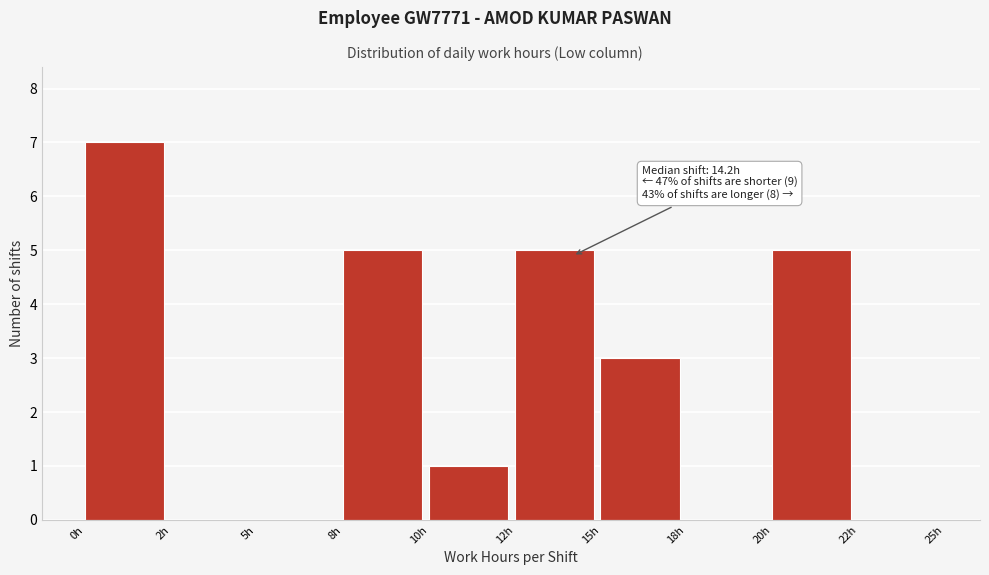

Reading right to left, list all the values displayed in this chart.

22h=0	20h=5	18h=0	15h=3	12h=5	10h=1	8h=5	5h=0	2h=0	0h=7